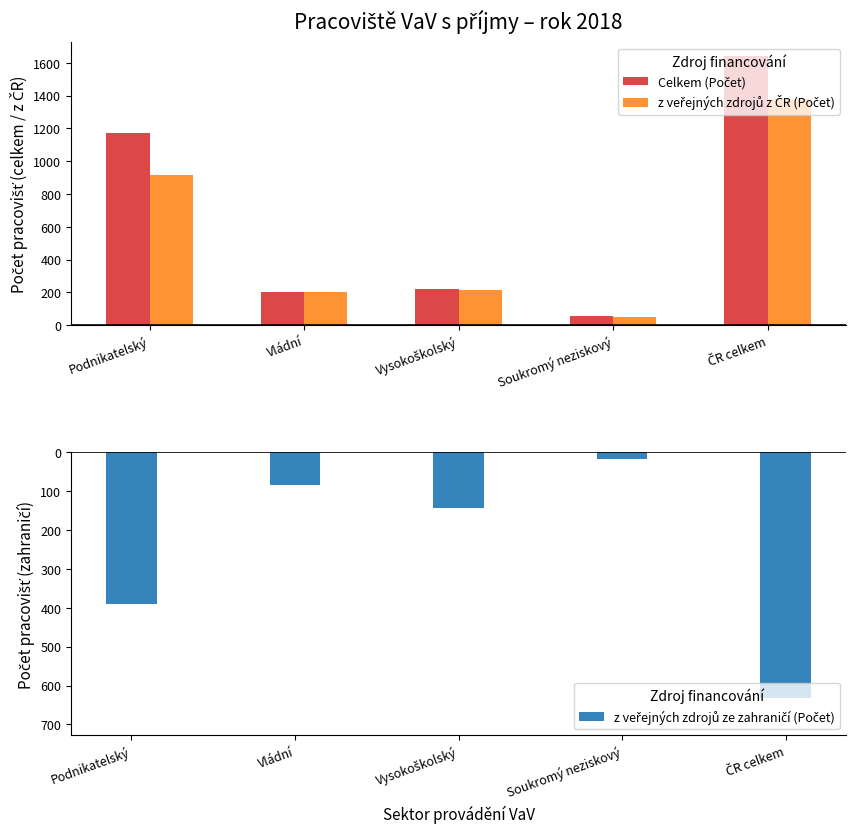

Between Vládní and Soukromý neziskový, which series saw the biggest shift?

z veřejných zdrojů z ČR (Počet)